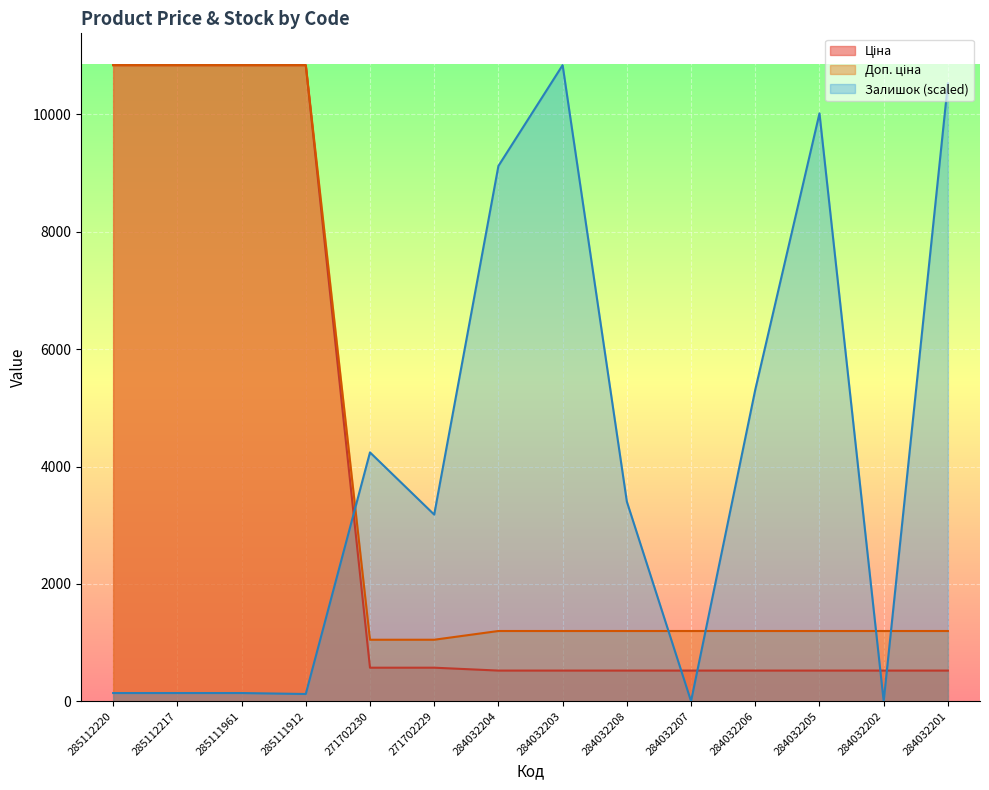

At which category is the sum across all series the highest?

285112220